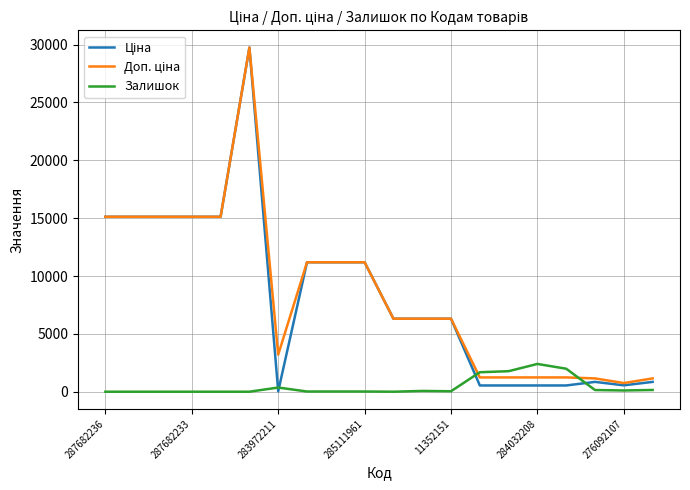

Is this an area chart (filled region under the line)?

No